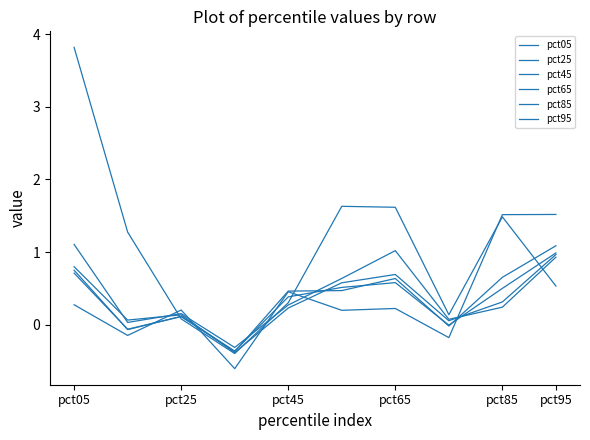

What is the difference between the maximum and minimum values in the pct85 series?

1.5